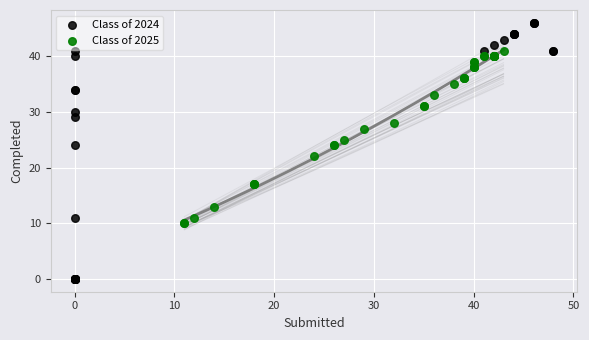

Which series reaches the maximum Y coordinate?

Class of 2024